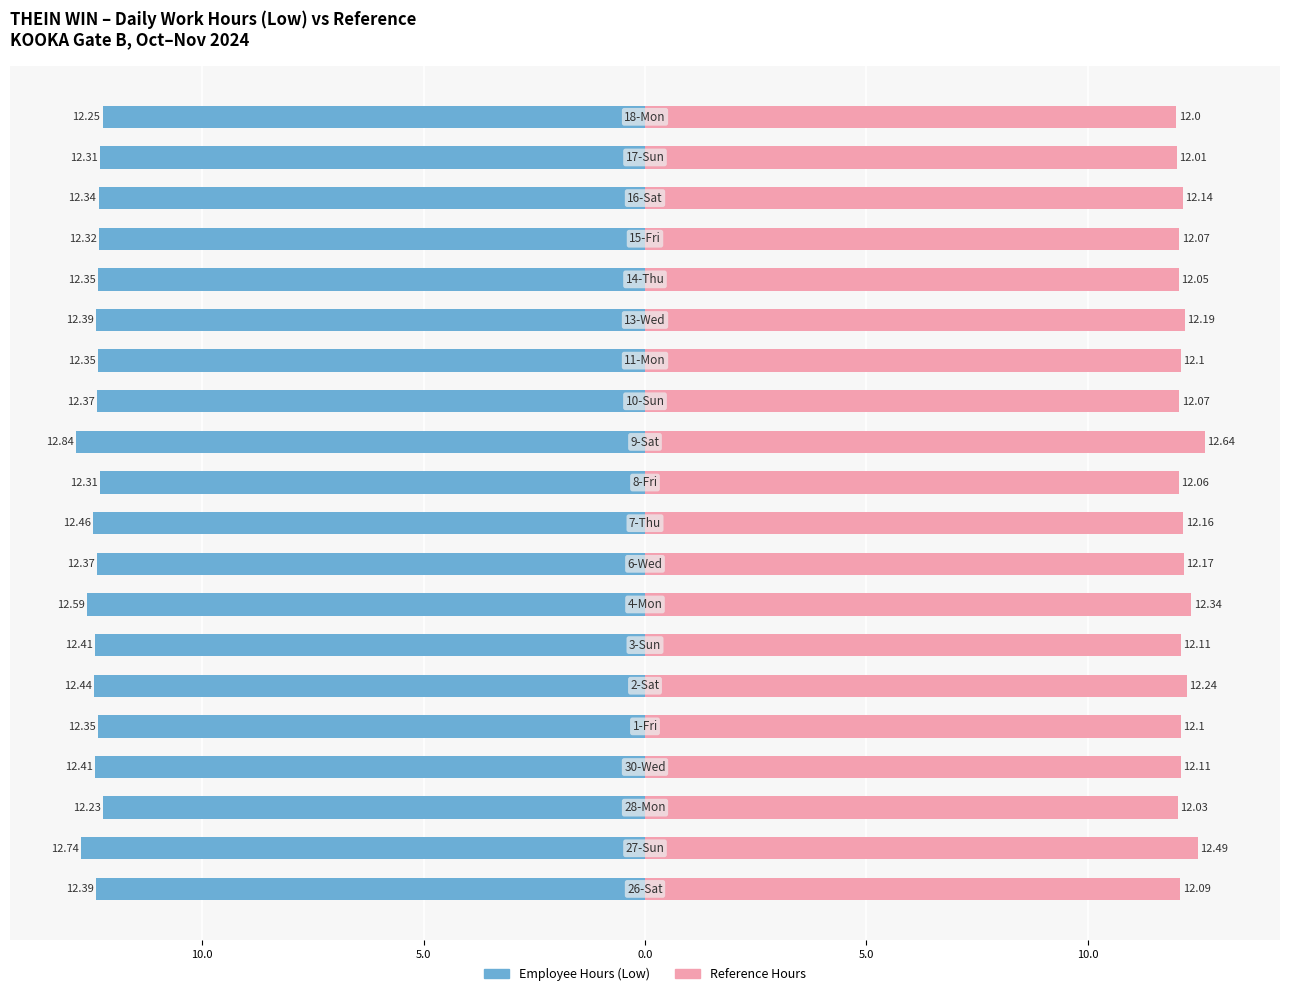

Which has a higher value, 7 or 5.0?

5.0